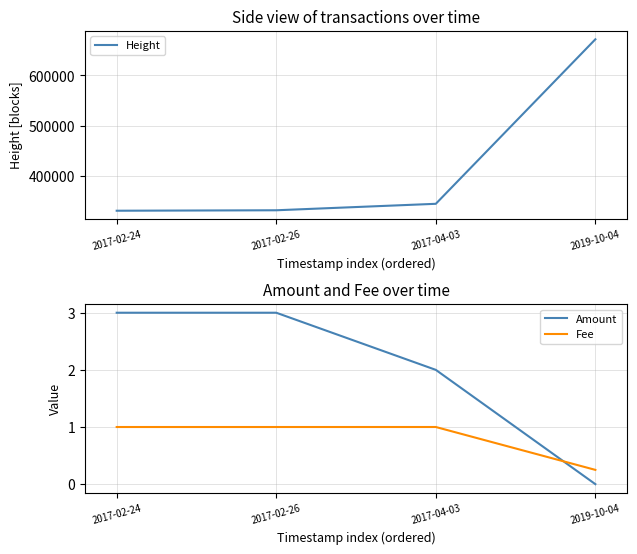

What is the highest value of the Height series?

671802.0